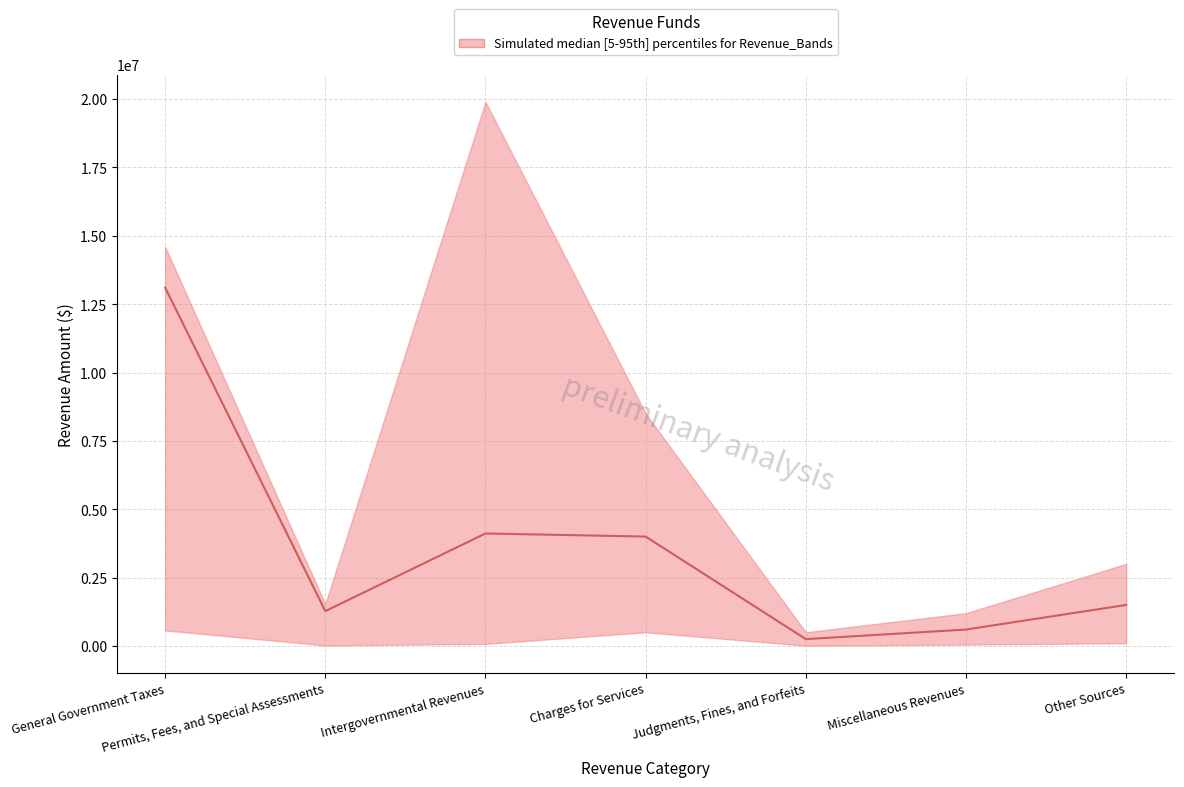

What position from the left is Permits, Fees, and Special Assessments?

2